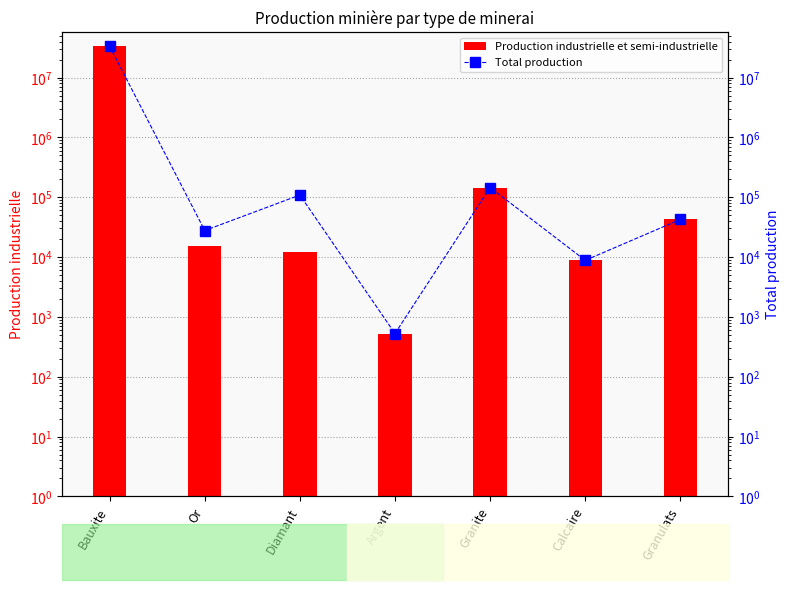

What is the label of the 5th bar from the left?

Granite